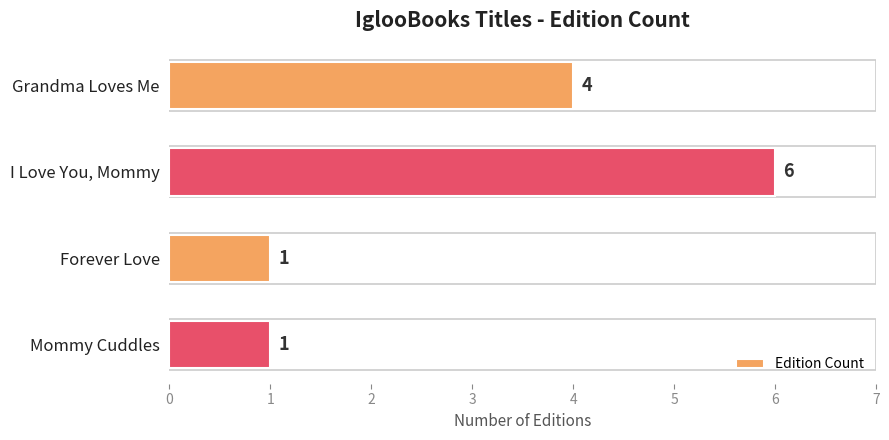

How many series are shown in this chart?

1